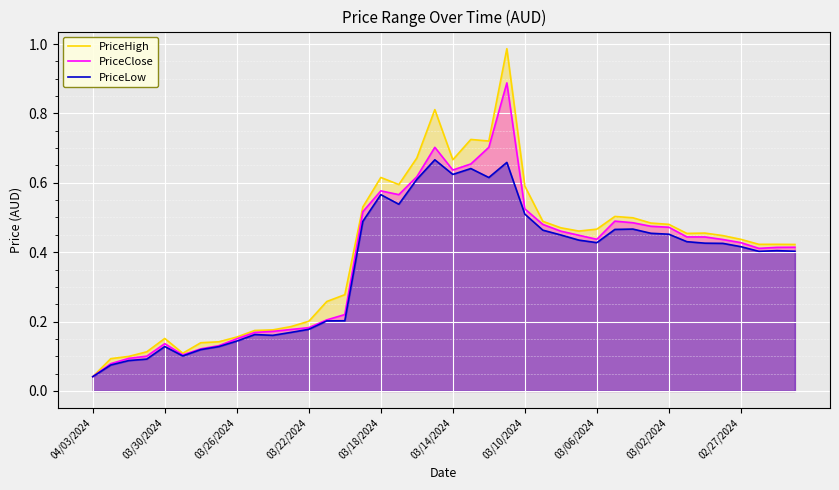

Rank the series by their average value, from highest to lowest.

PriceHigh, PriceClose, PriceLow